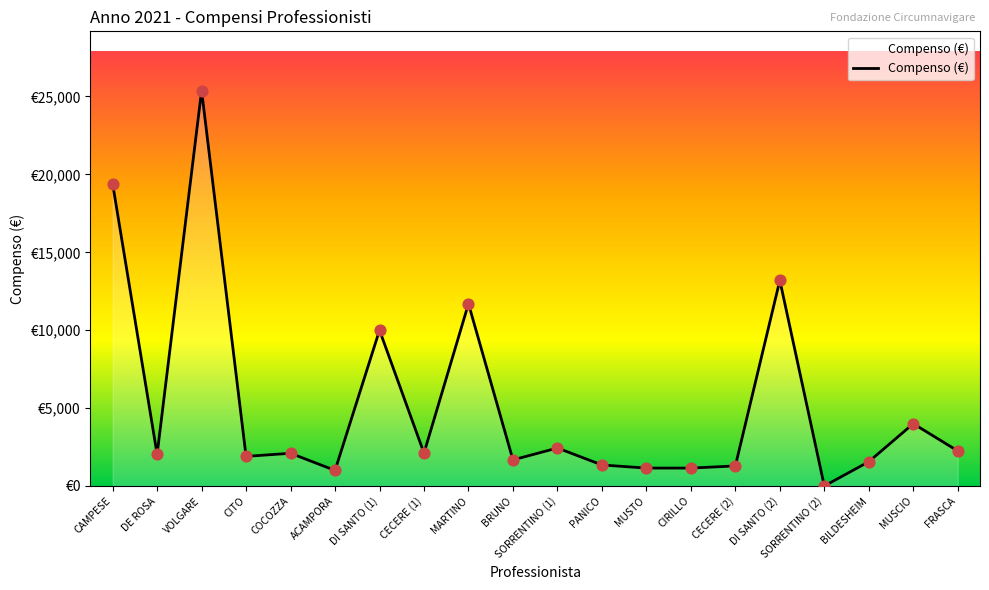

Between FRASCA and DI SANTO (1), which is larger?

DI SANTO (1)